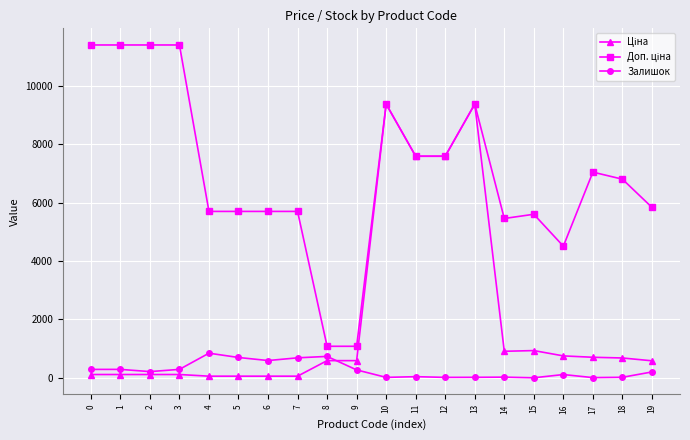

Does the chart have visible grid lines?

Yes